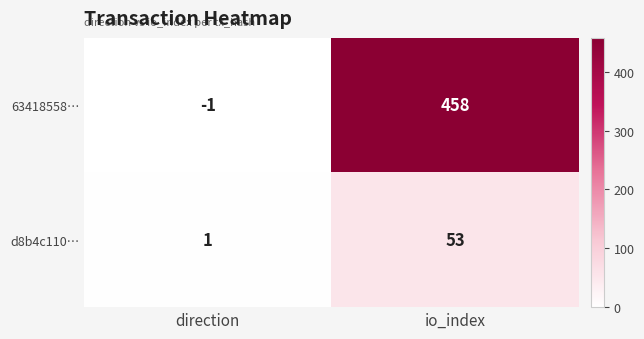

Reading left to right, extract all data points from this chart.

63418558…: direction=-1	io_index=458
d8b4c110…: direction=1	io_index=53